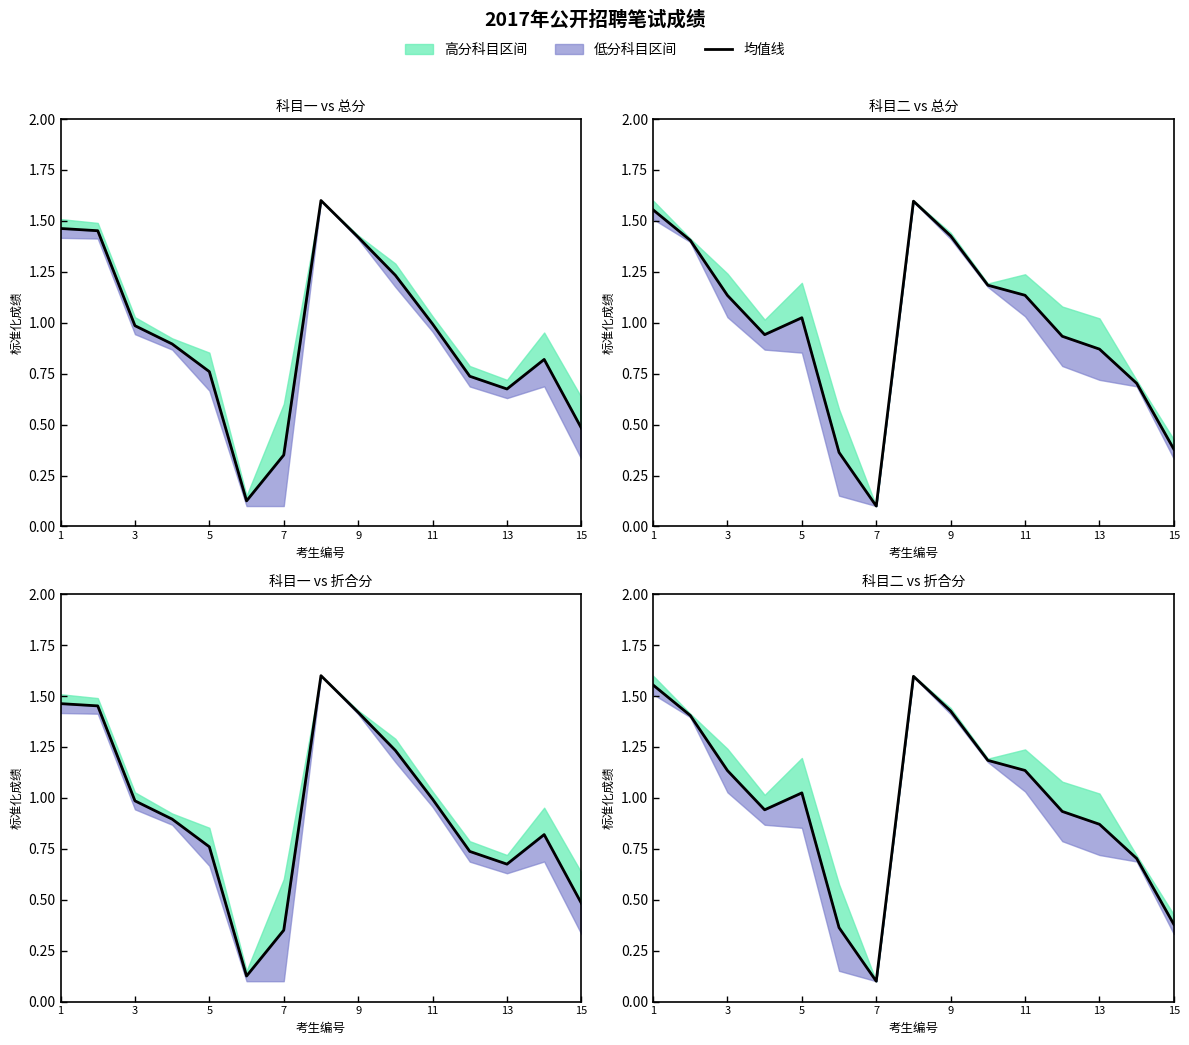

What is the difference between the maximum and minimum values?

1.5